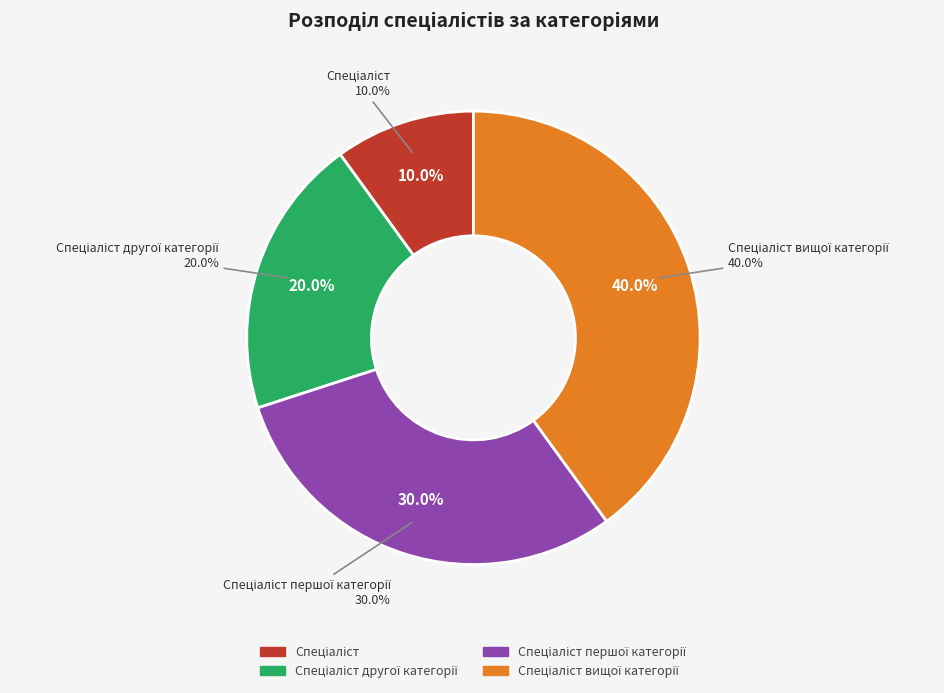

To the nearest percent, what is the difference between the largest and smallest slice percentages?

30%